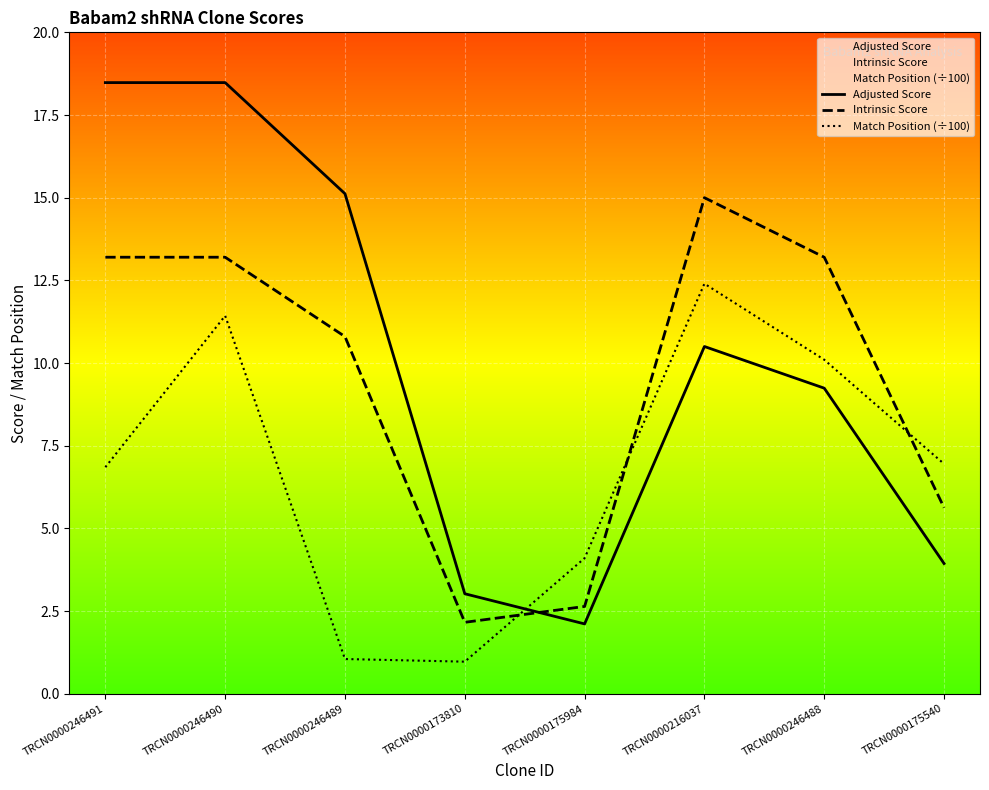

Is this an area chart (filled region under the line)?

No